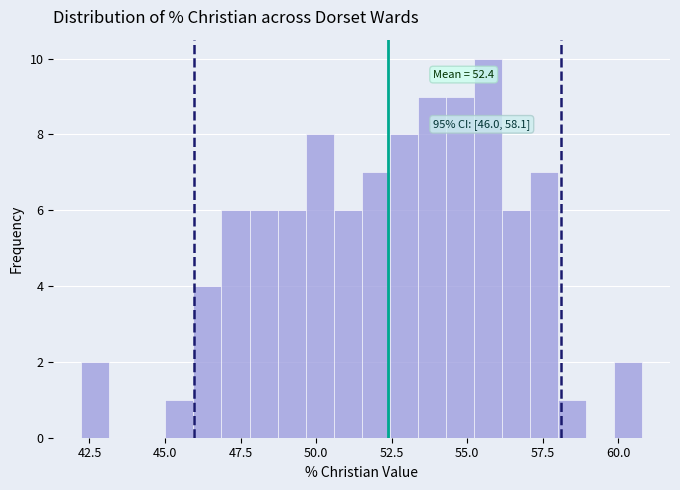

Around what value on the x-axis is the tallest bar? Give the approximate position of its centre, as read against the axis.

55.5